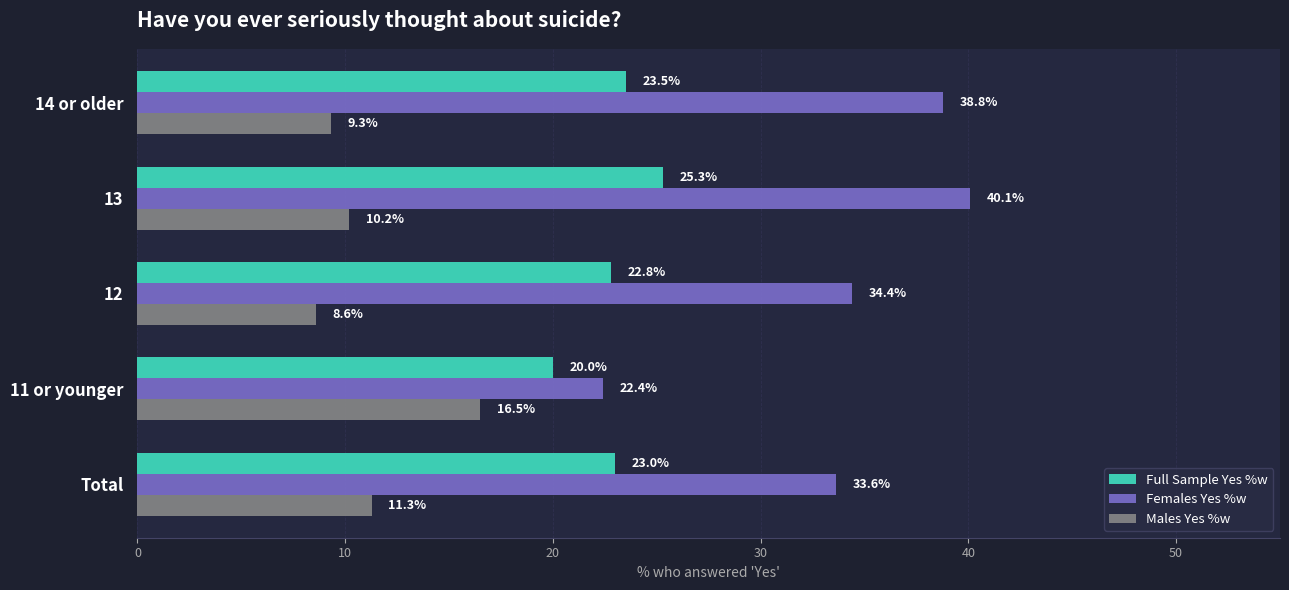

List the labels in order of Males Yes %w value, smallest first.

12, 14 or older, 13, Total, 11 or younger